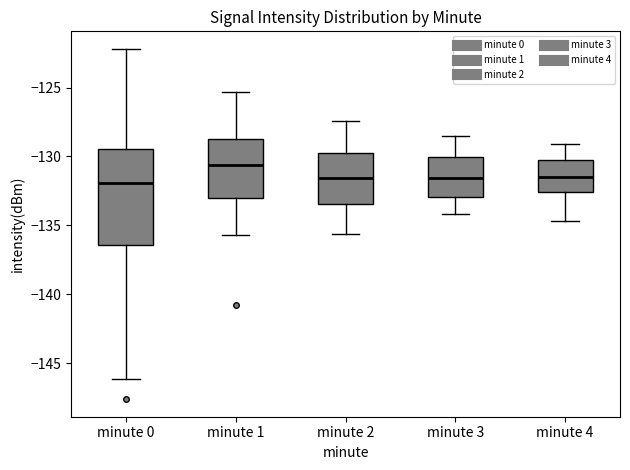

Reading left to right, read every box against the y-axis: the position of its median line, the range the box covers, and the ends of its whiskers. The values are not printed on the chart, so give them approximately, as read against the axis.

minute 0: median -132.0, box -136.5 to -129.5, whiskers -146.0 to -122.0
minute 1: median -130.5, box -133.0 to -128.5, whiskers -135.5 to -125.5
minute 2: median -131.5, box -133.5 to -129.5, whiskers -135.5 to -127.5
minute 3: median -131.5, box -133.0 to -130.0, whiskers -134.0 to -128.5
minute 4: median -131.5, box -132.5 to -130.0, whiskers -134.5 to -129.0